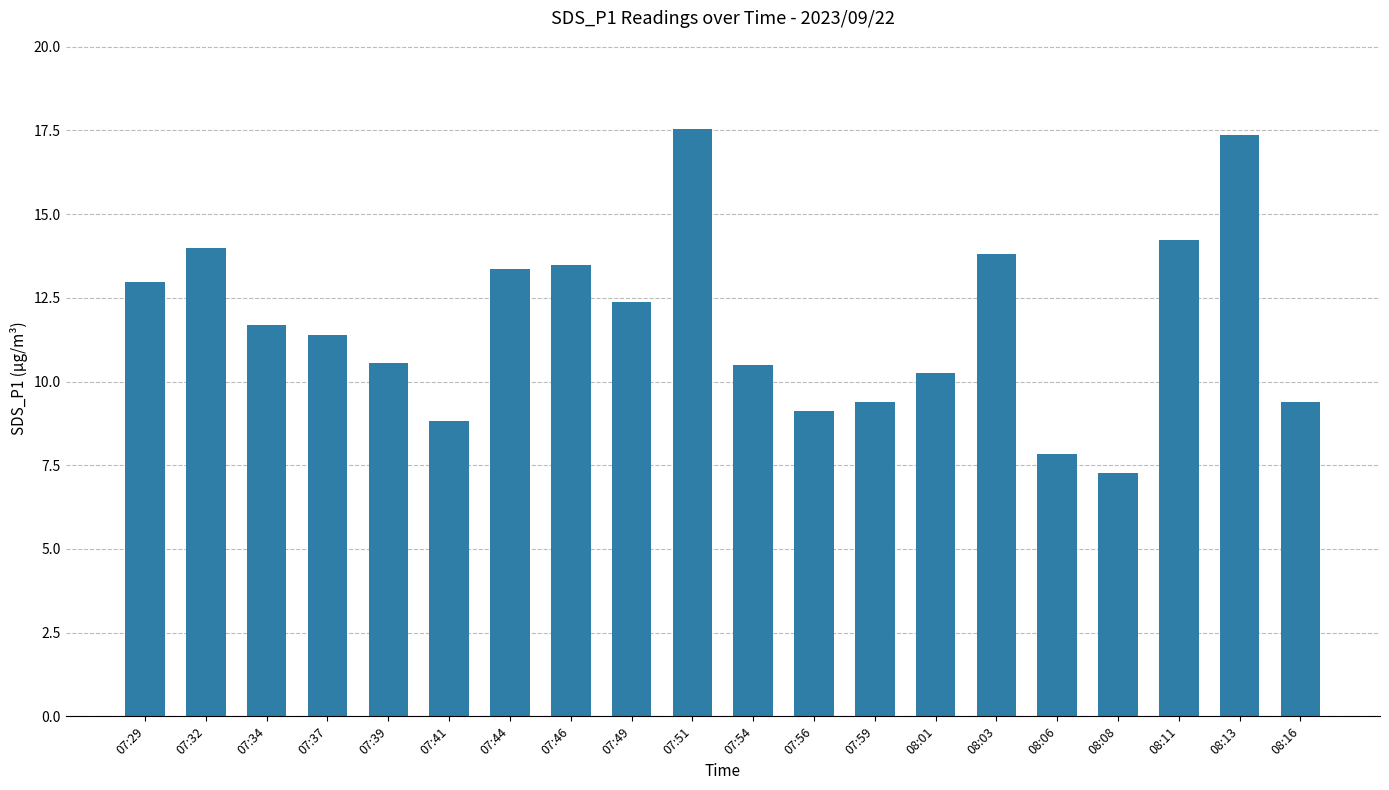

Read the value at 07:59.

9.4